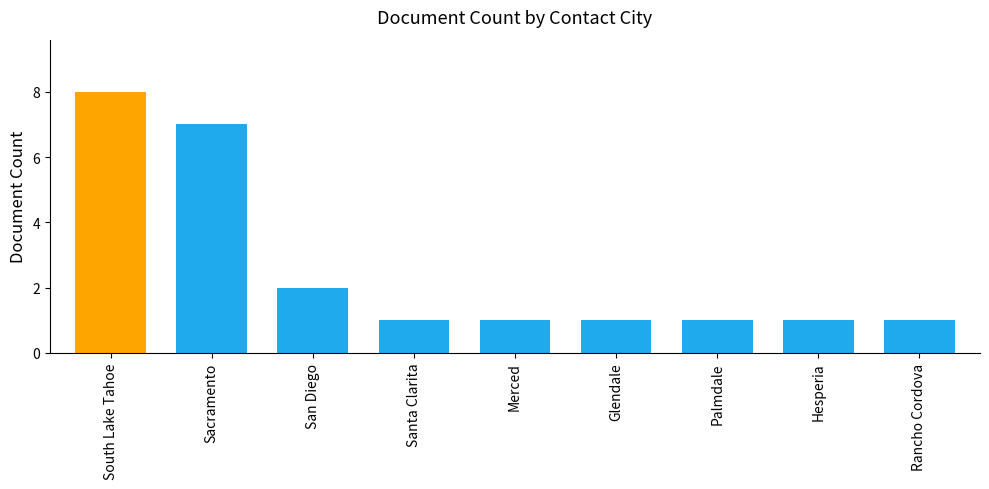

What is the sum of all values?

23